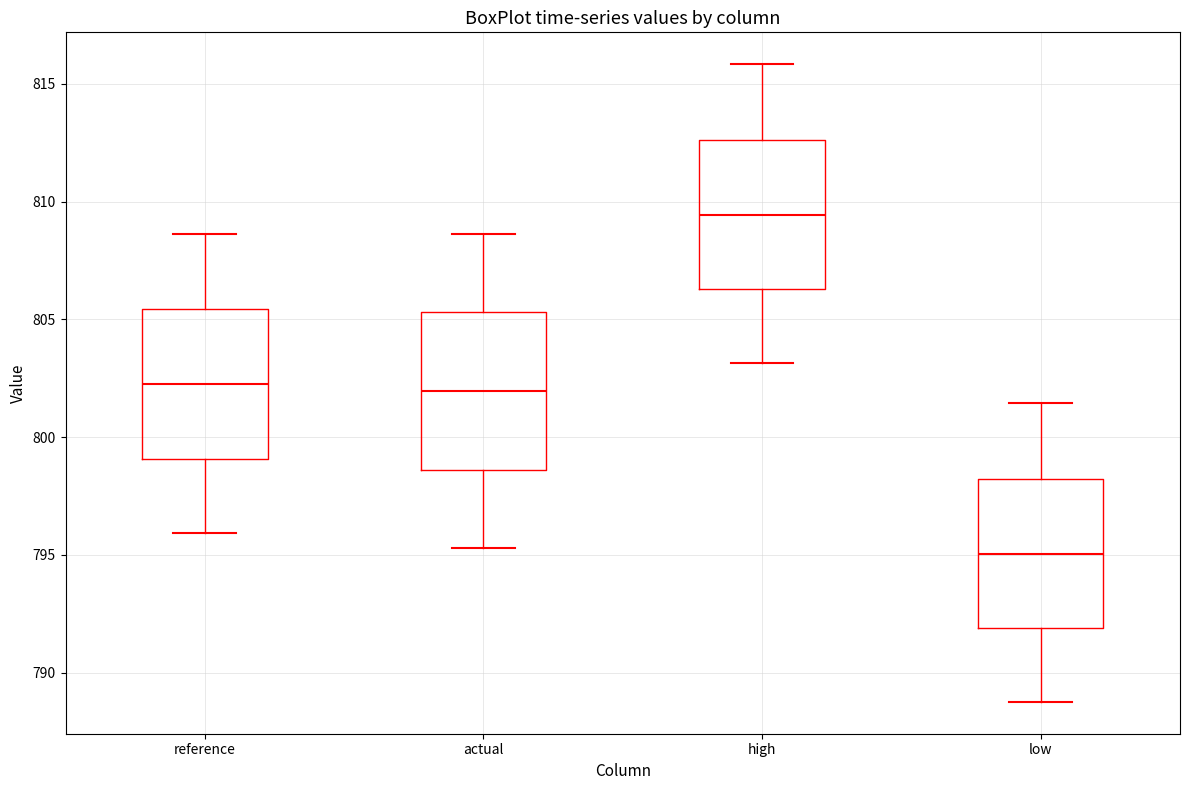

Which box's median line is the highest?

high